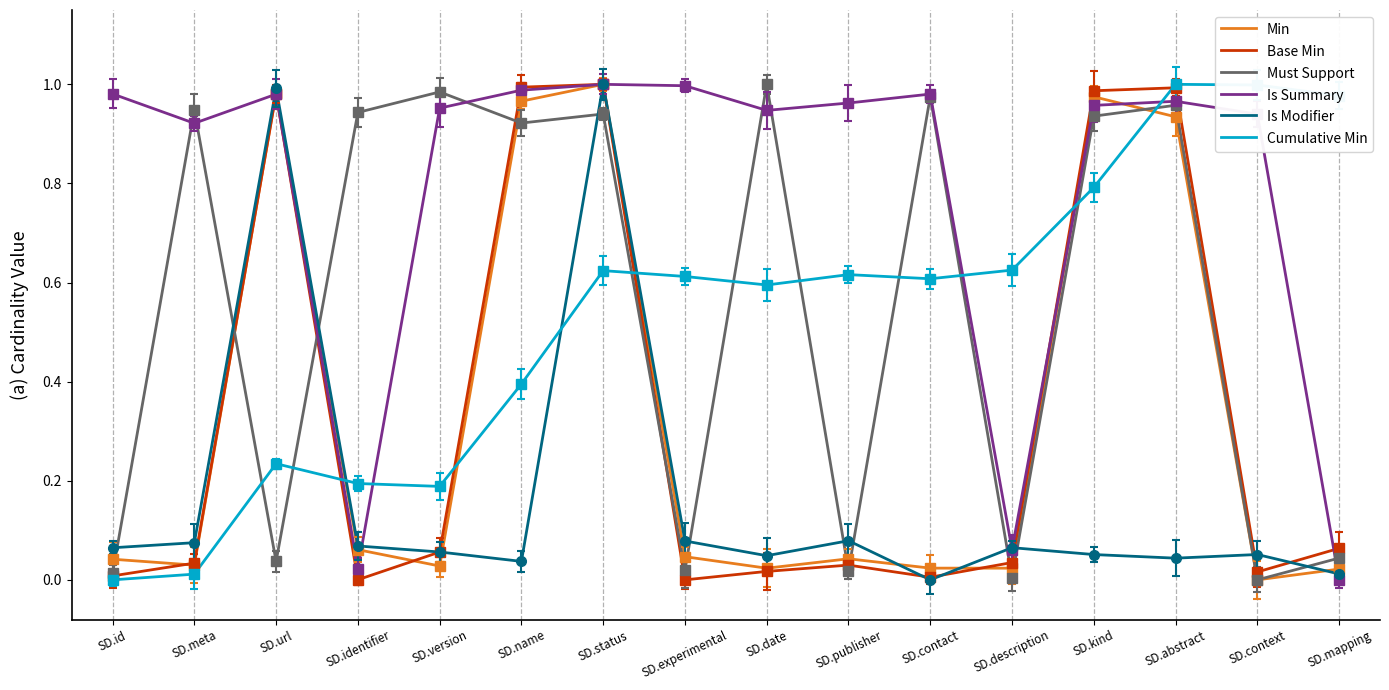

True or false: Must Support has a value of 0.3 at SD.date.

False